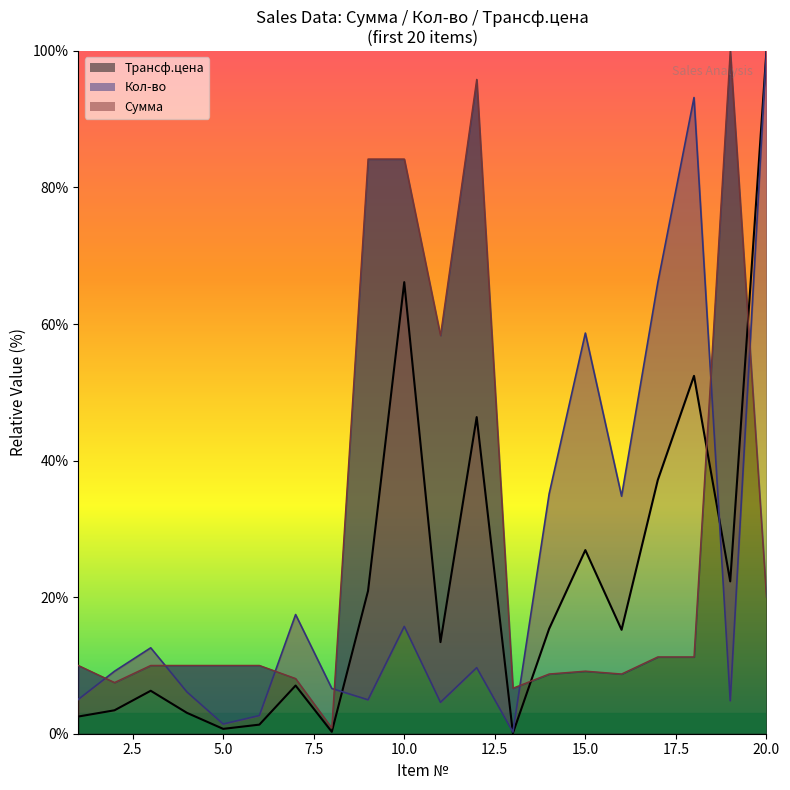

What is the greatest value displayed?

100.0